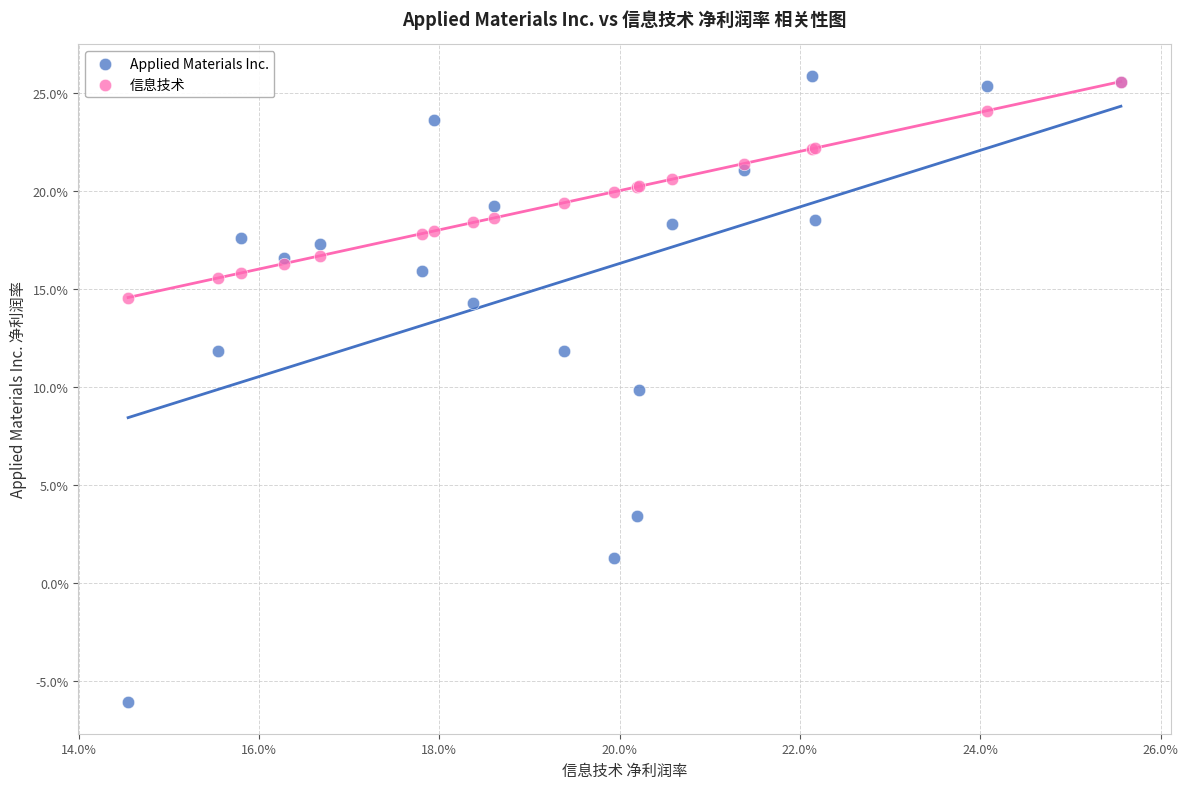

Which series reaches the minimum Y coordinate?

Applied Materials Inc.